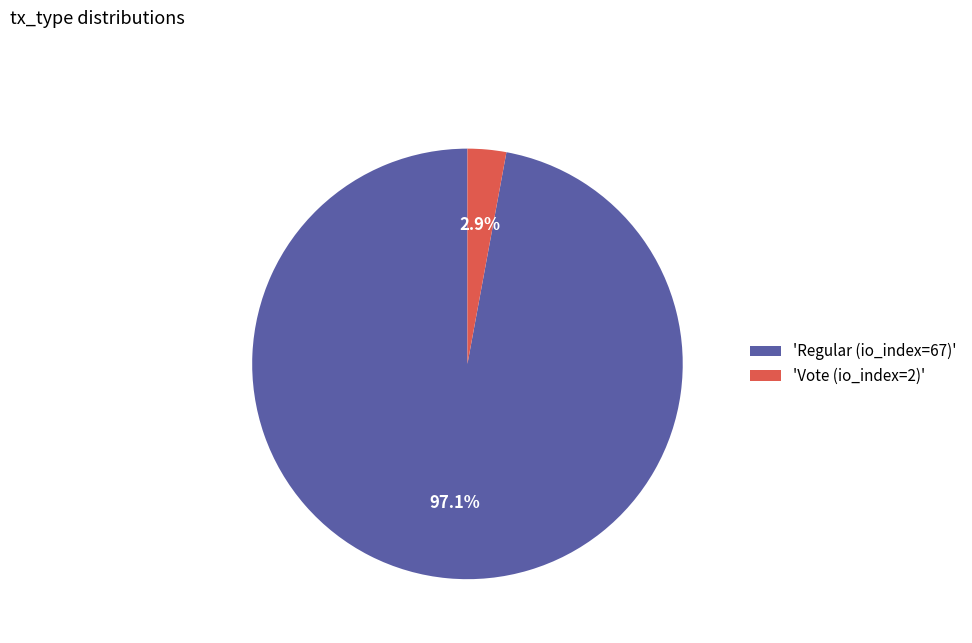

How many slices are in this pie chart?

2